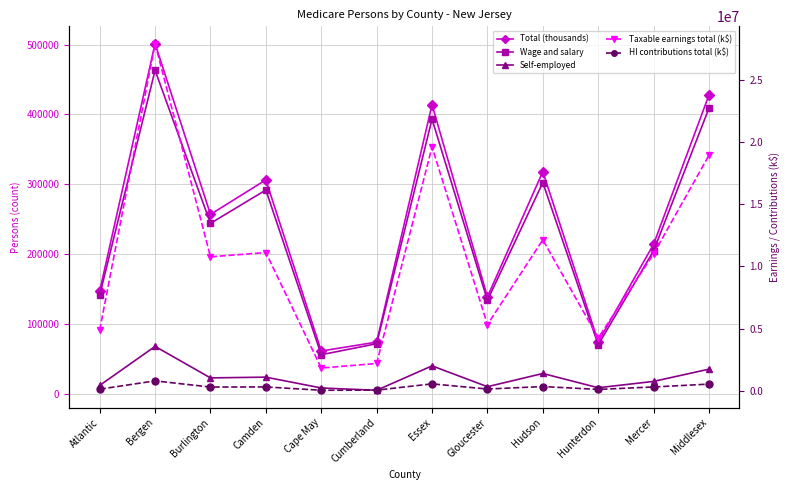

What is the average value of the Self-employed series?

23381